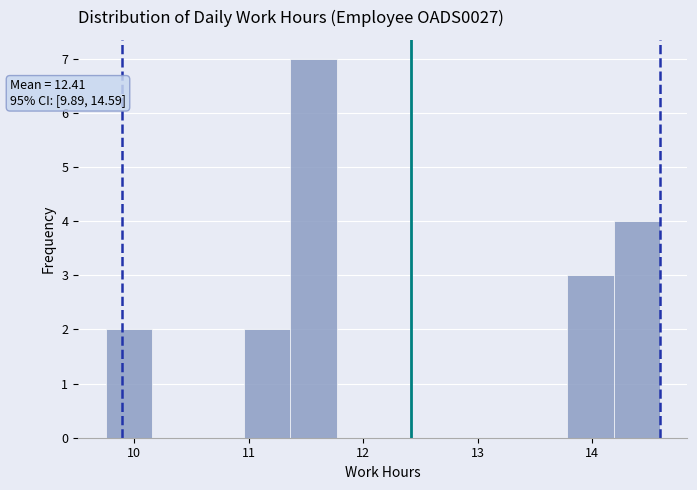

Which range on the x-axis has the tallest bar?

11.4 to 11.8